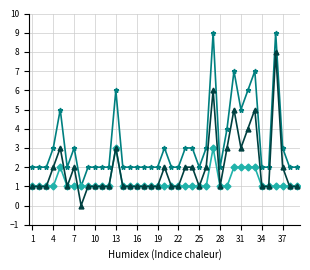

What is the maximum value shown in the chart?

9